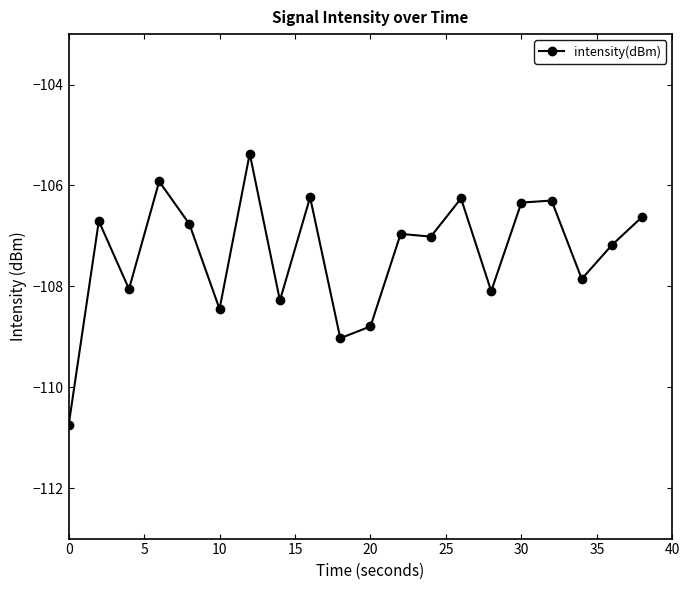

What is the value of the 19th point from the left?

-107.2